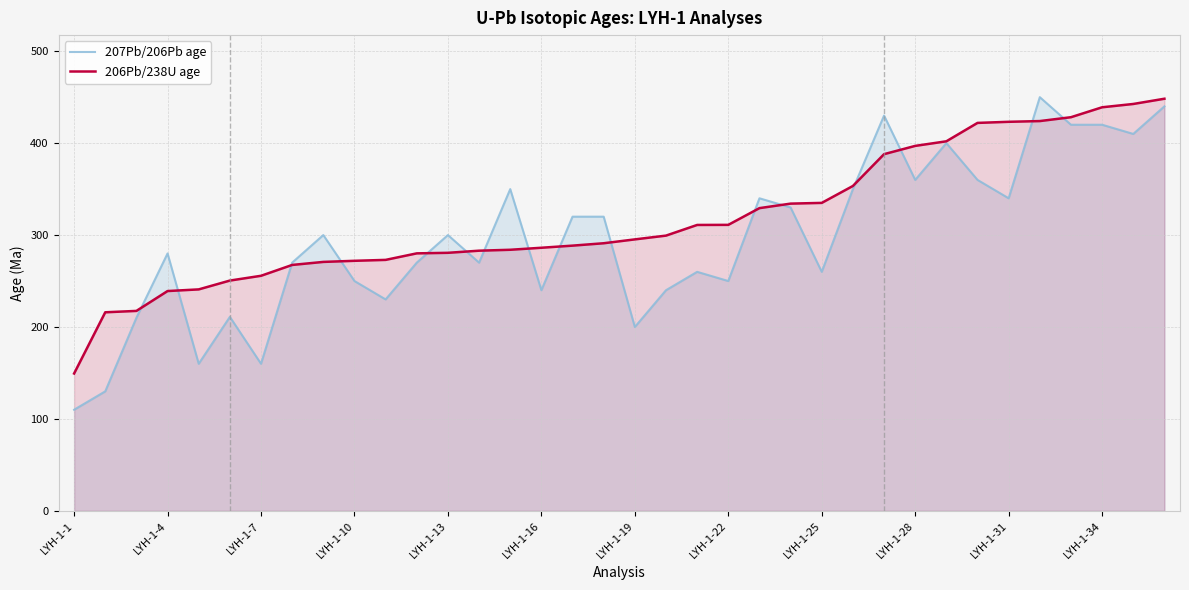

Which has a higher value, 17 or 20?

17